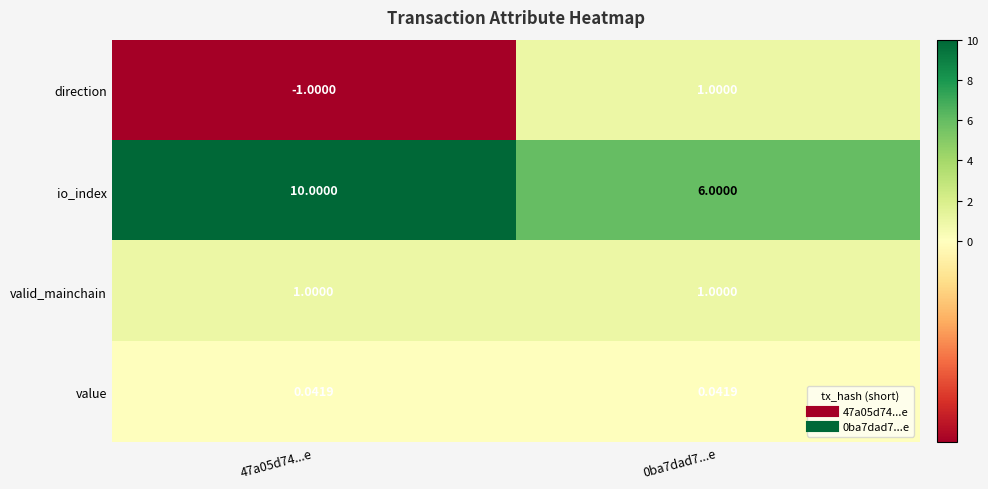

Which series changed the most between 47a05d74...e and 0ba7dad7...e?

io_index